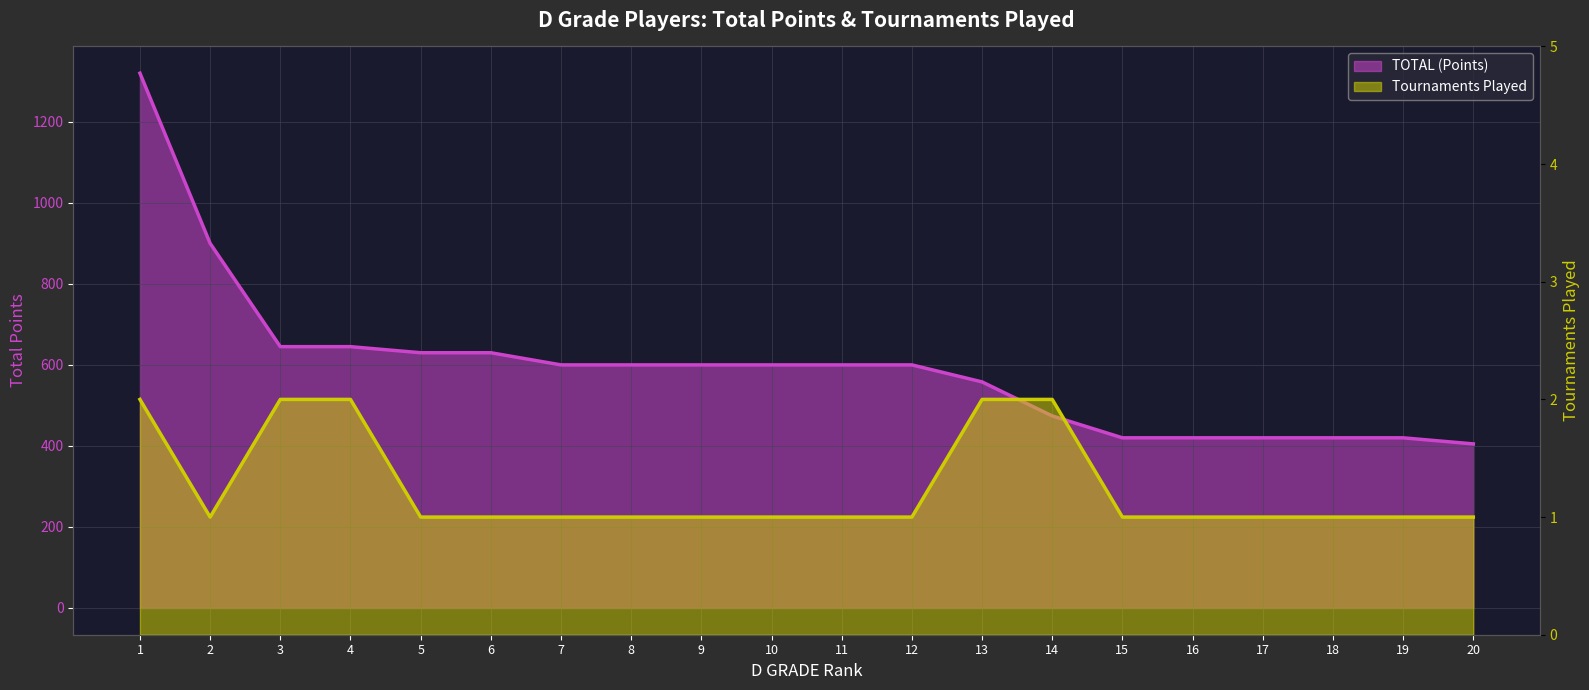

What is the difference between the maximum and second lowest values in the Tournaments Played series?

1